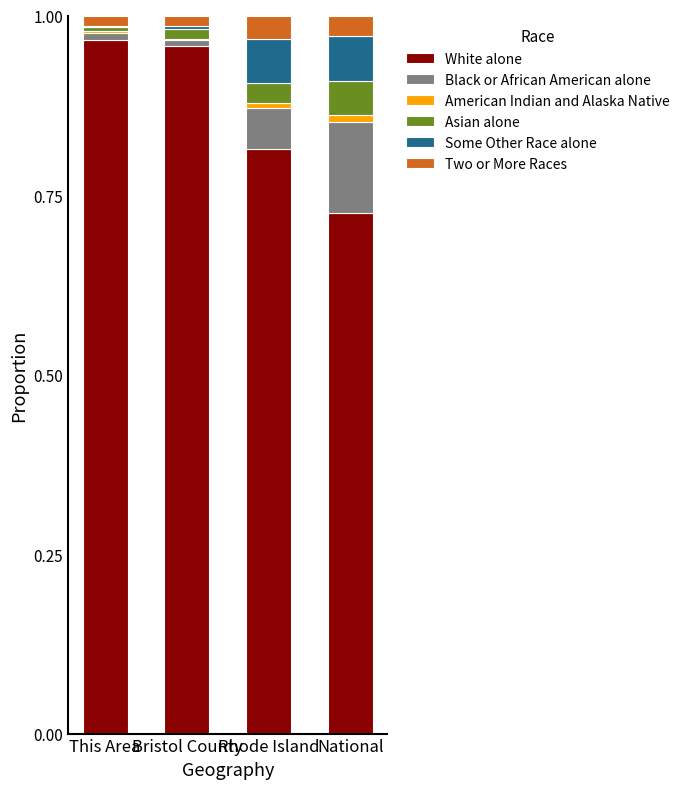

Are the bars horizontal?

No